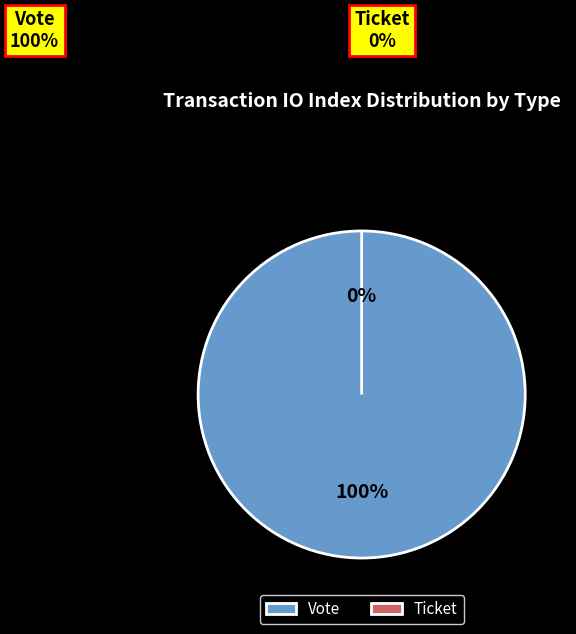

True or false: Ticket accounts for 0% of the total.

True